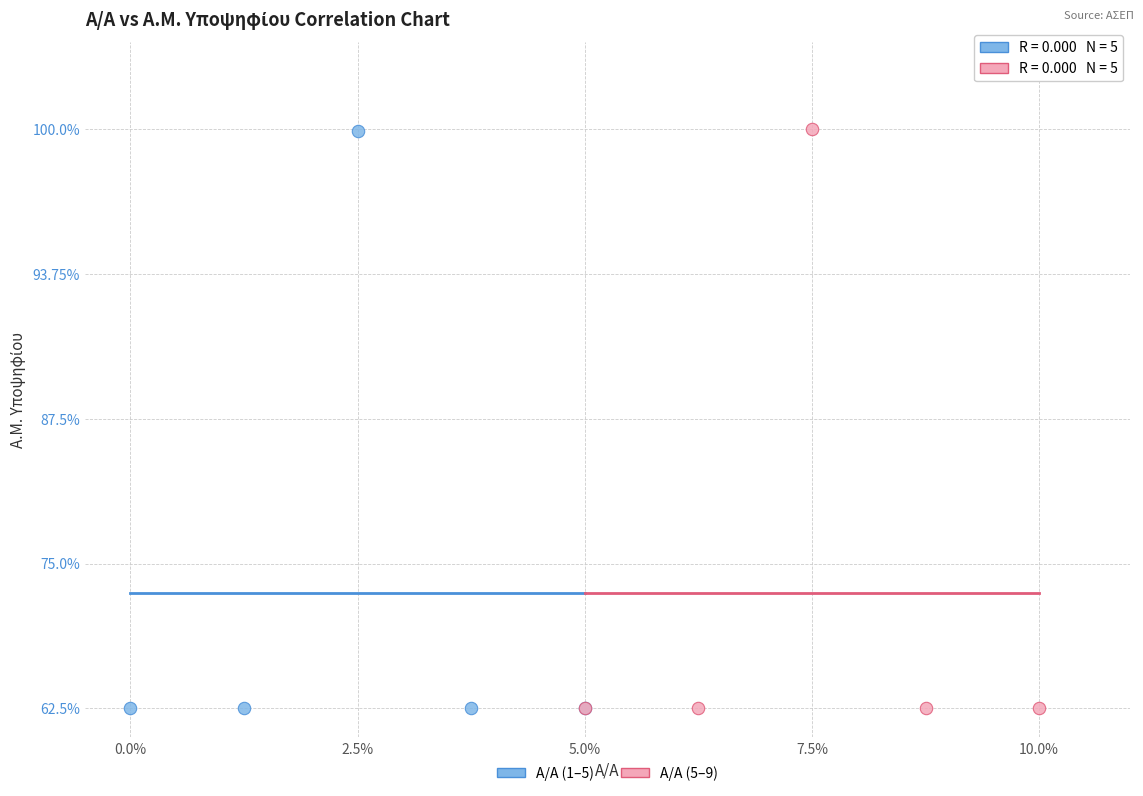

What are all the series names shown in the legend?

Α/Α (1–5), Α/Α (5–9)